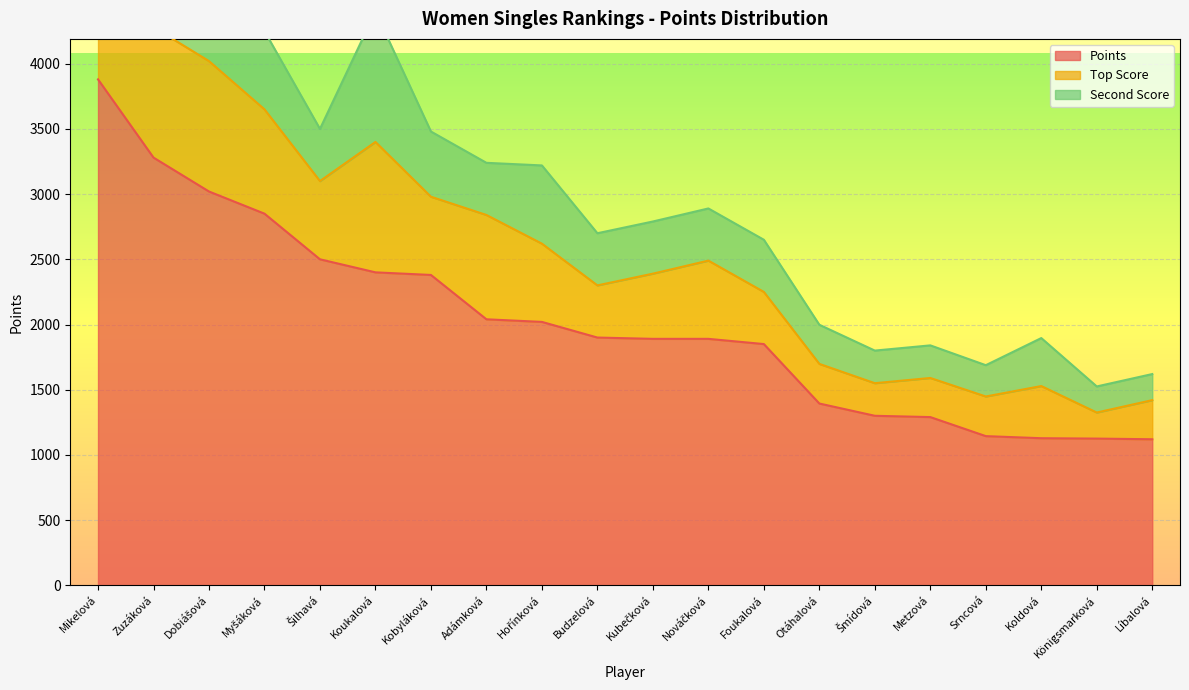

At which label does Second Score first exceed 400?

Zuzáková